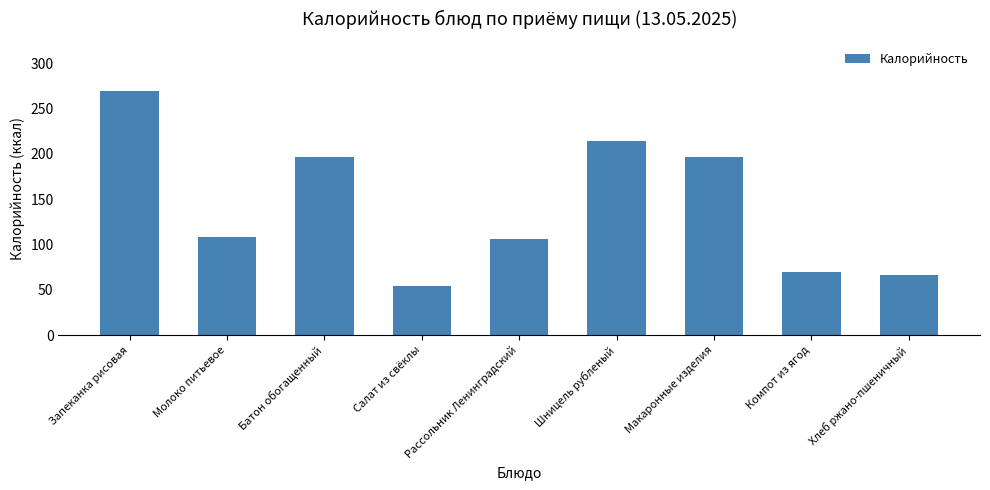

What is the value of the 1st bar from the left?

269.5